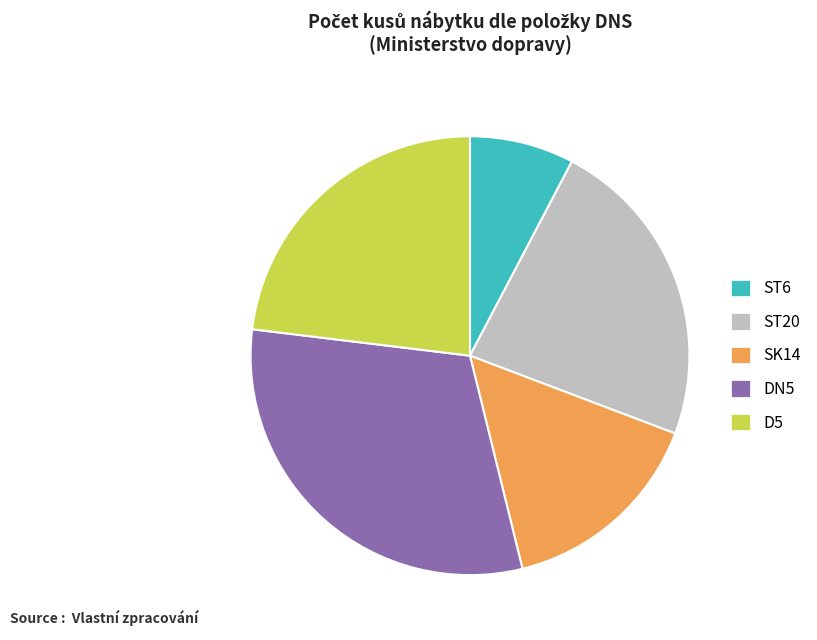

The D5 slice represents 12% of the pie. True or false?

False